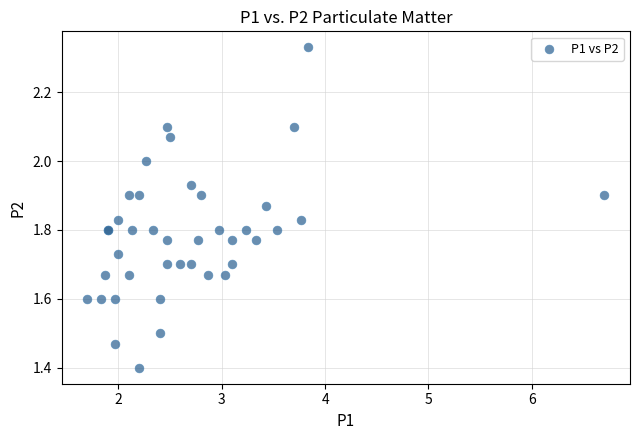

What Y value in the scatter plot is closest to 1?

1.4